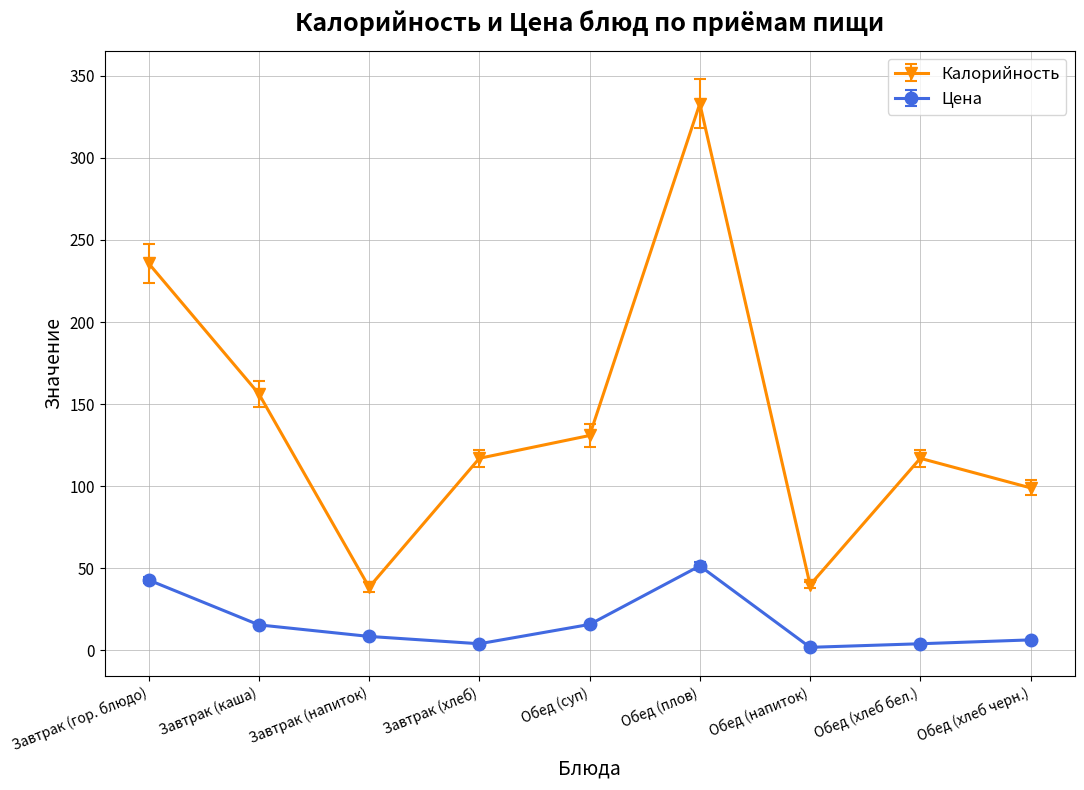

What is the value of the Цена point at the 9th from the left?

6.4